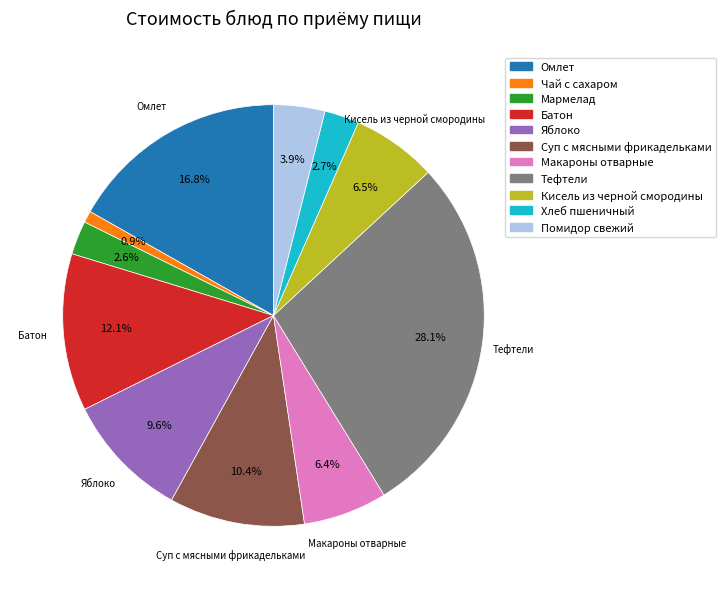

The Макароны отварные slice represents 1% of the pie. True or false?

False